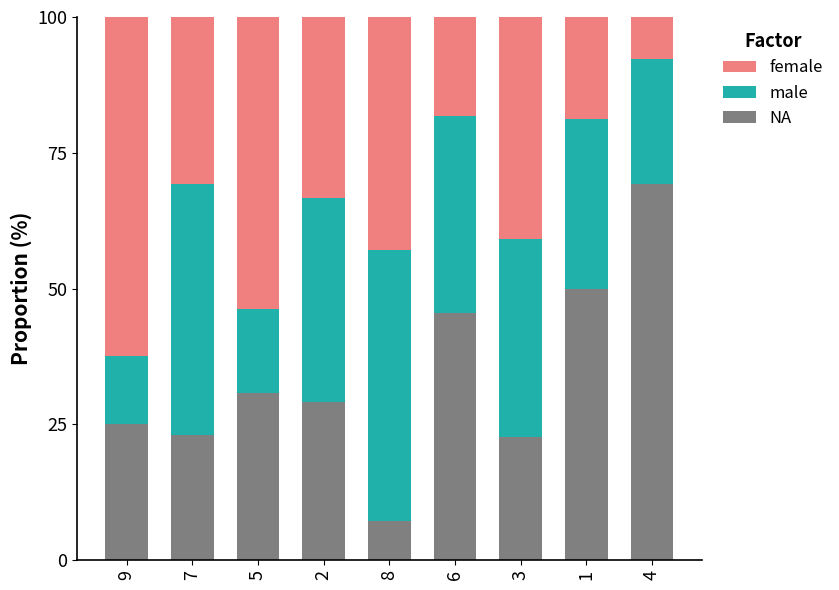

What is the maximum value for NA?

69.2